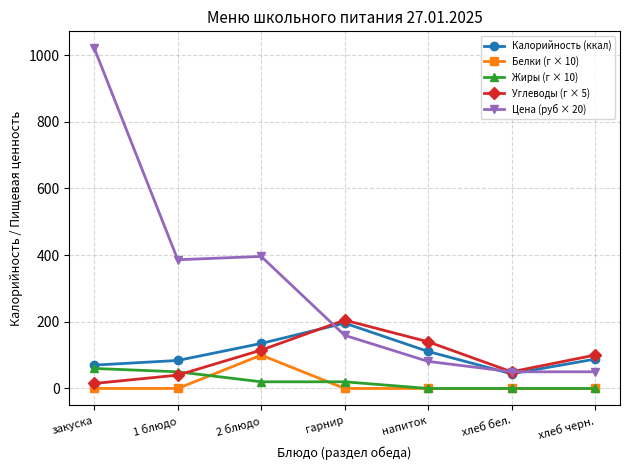

The Углеводы (г × 5) series shows 115.0 at 2 блюдо. True or false?

True